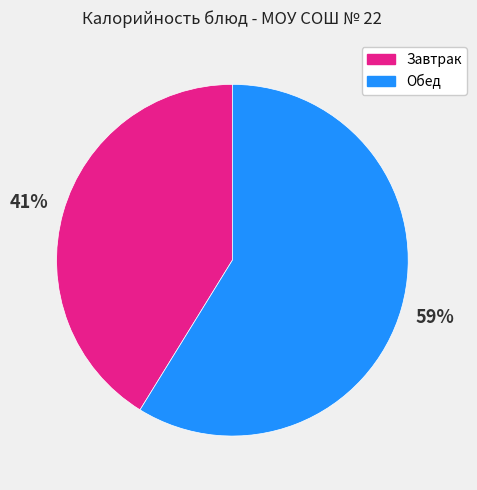

True or false: Завтрак accounts for 41% of the total.

True